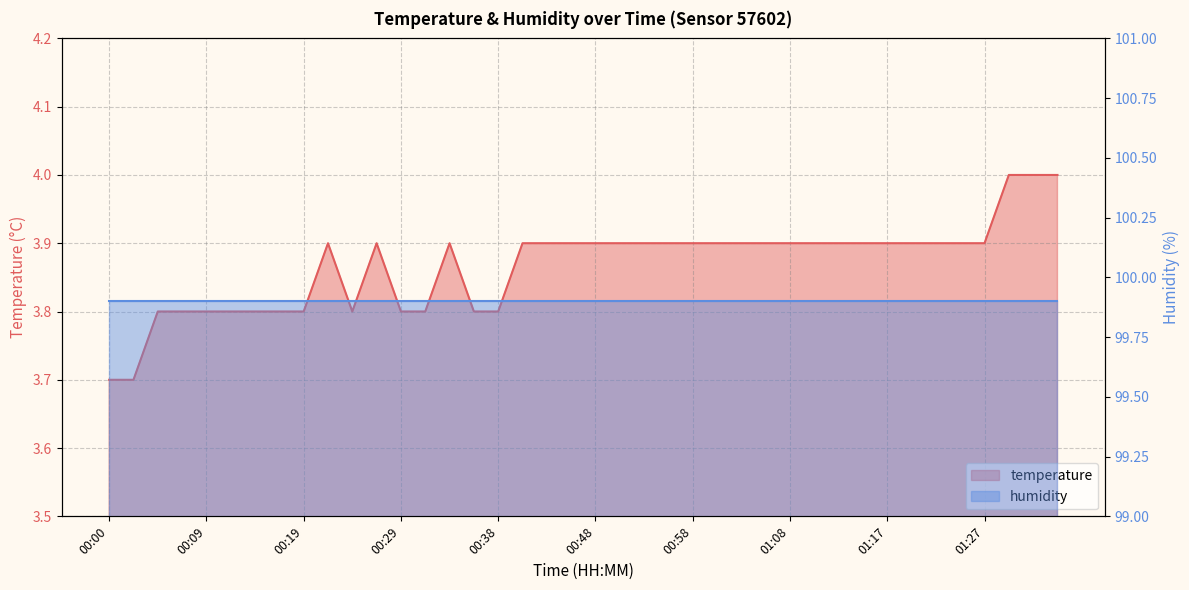

List the labels in order of value, smallest first.

00:00, 00:02, 00:04, 00:07, 00:09, 00:12, 00:14, 00:17, 00:19, 00:24, 00:29, 00:31, 00:36, 00:38, 00:21, 00:26, 00:34, 00:41, 00:43, 00:46, 00:48, 00:51, 00:53, 00:55, 00:58, 01:00, 01:03, 01:05, 01:08, 01:10, 01:12, 01:15, 01:17, 01:20, 01:22, 01:25, 01:27, 01:29, 01:32, 01:34